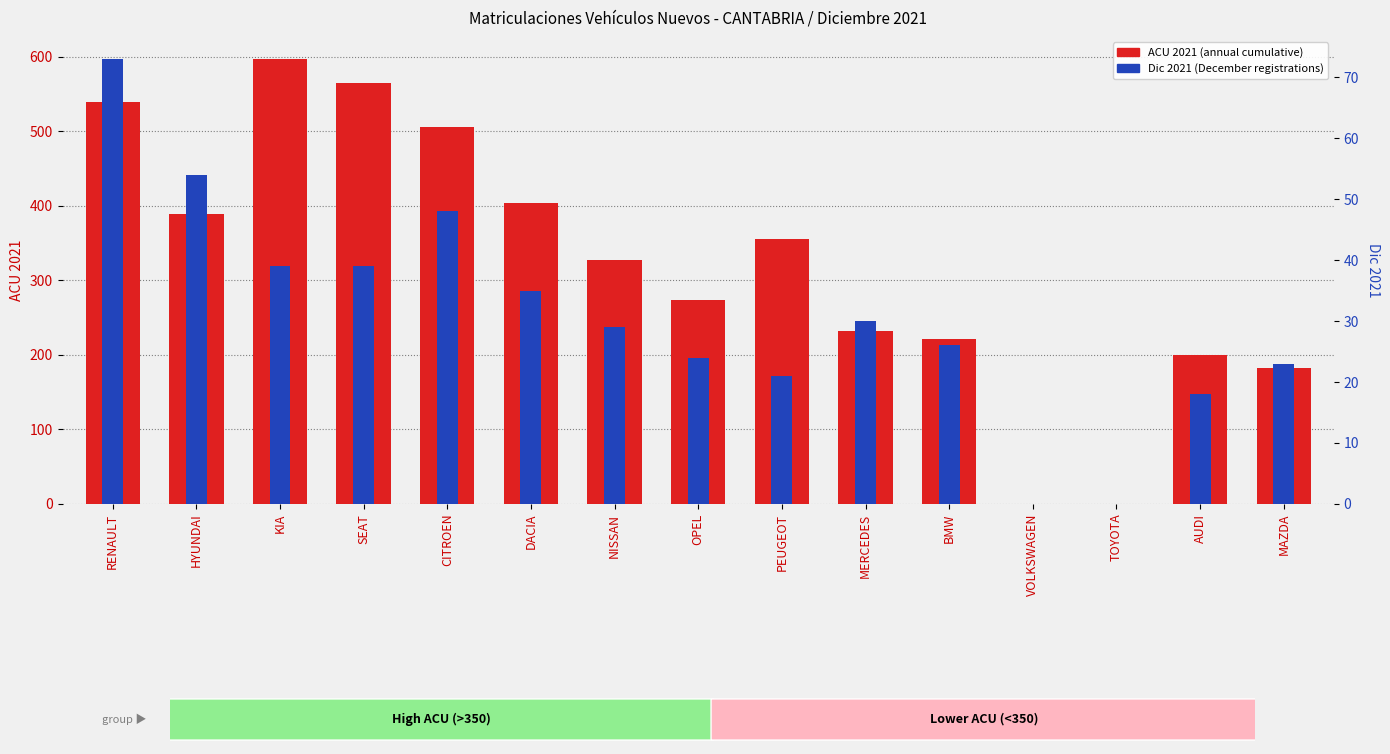

How many bars are there in each group?

2